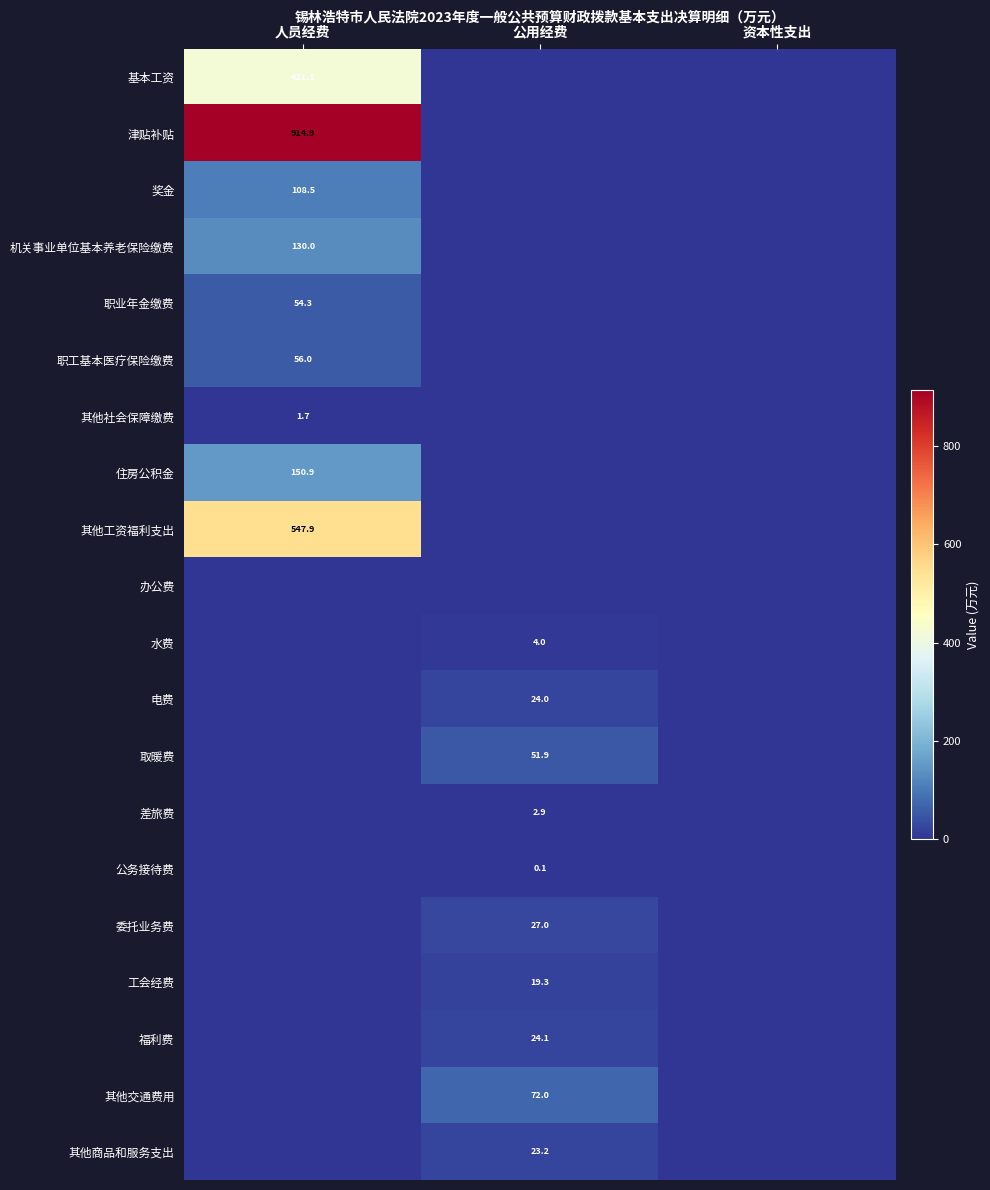

At which category is the sum across all series the highest?

人员经费